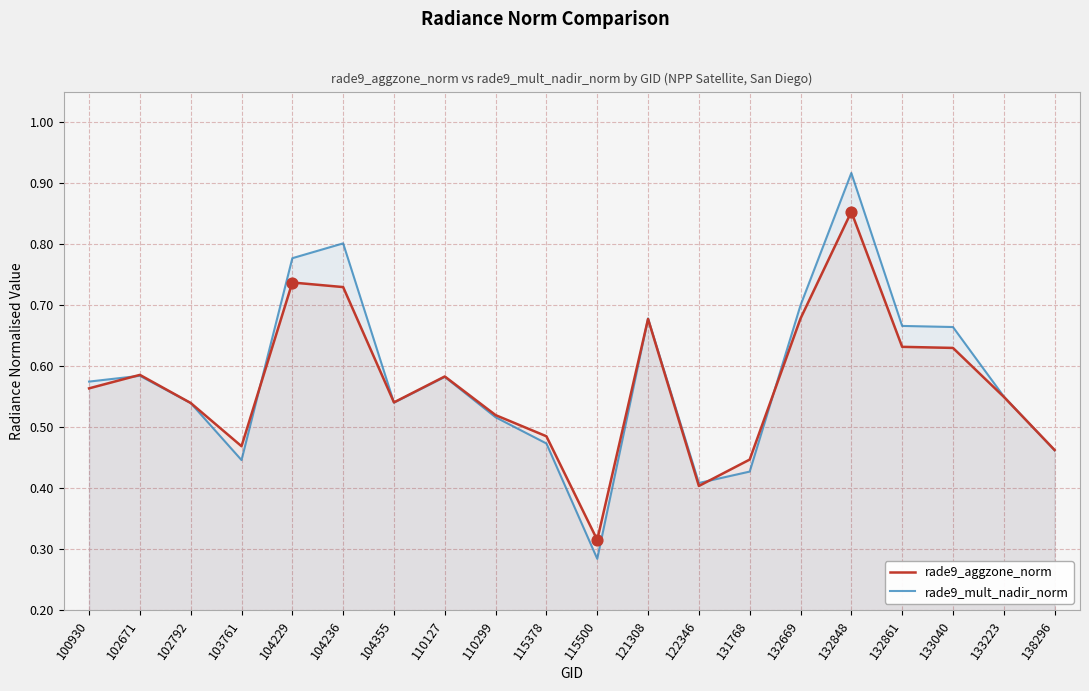

Which series has the largest total across all categories?

rade9_mult_nadir_norm